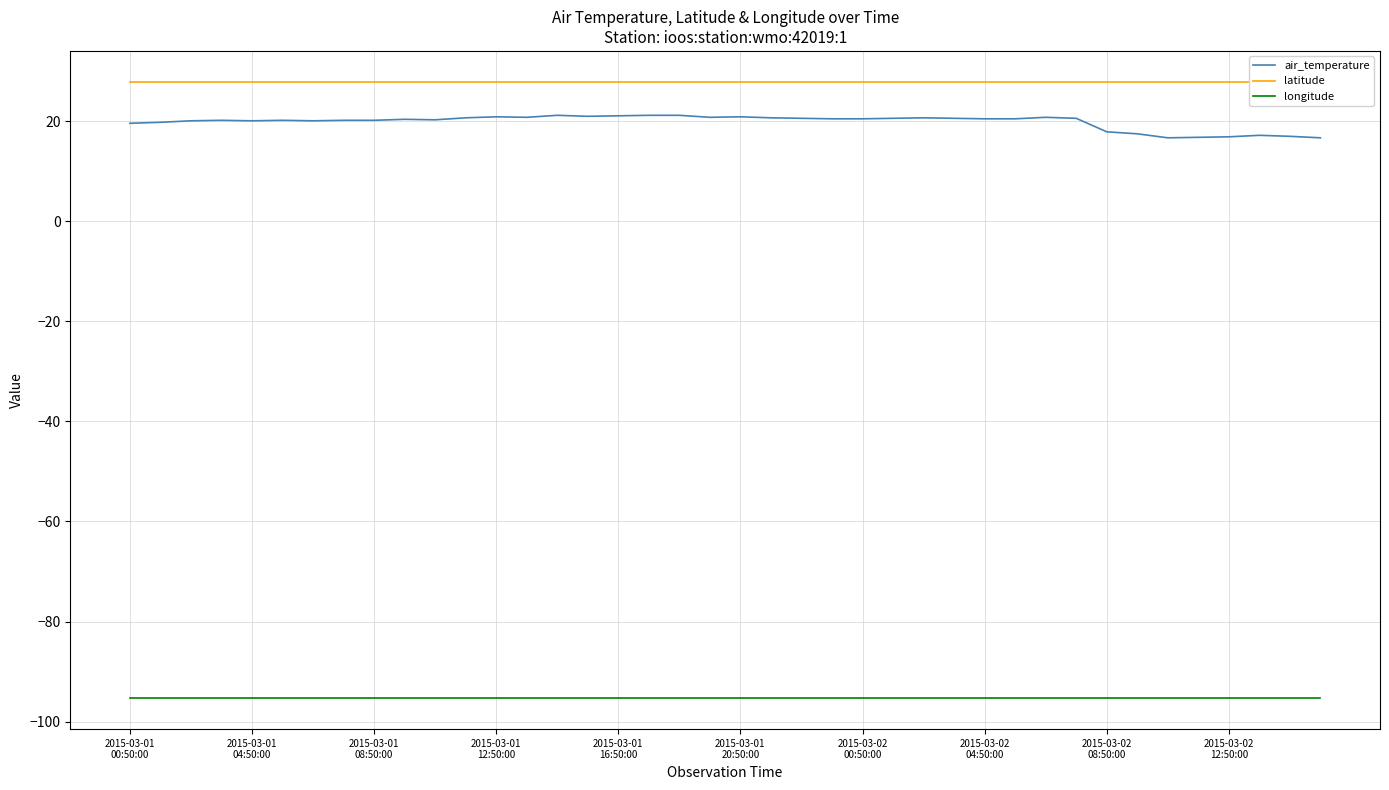

At 26, list the series in order from smallest to largest.

longitude, air_temperature, latitude